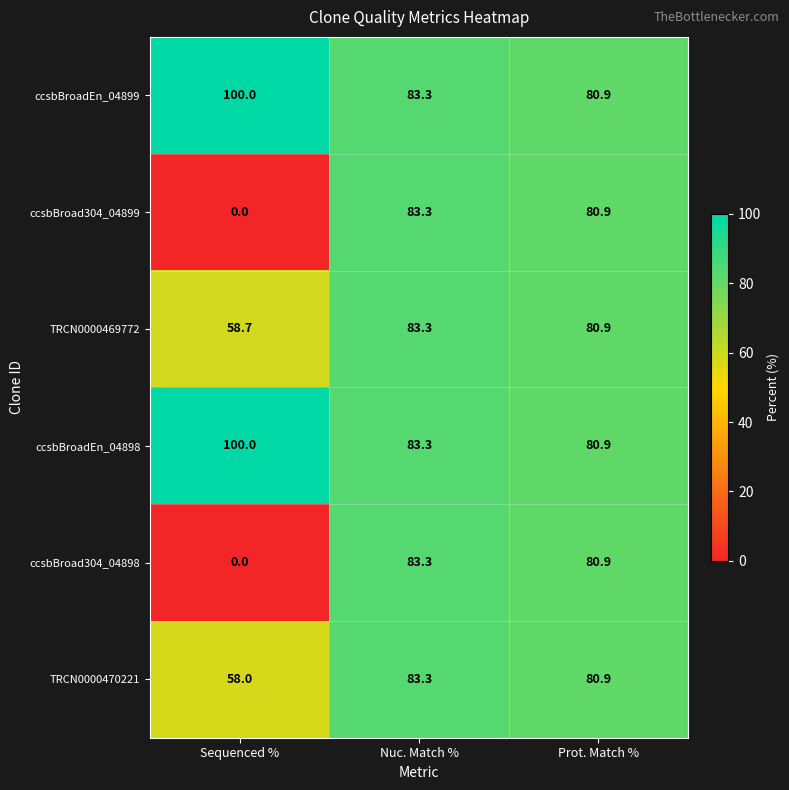

What is the spread (max minus min) of values at Sequenced %?

100.0